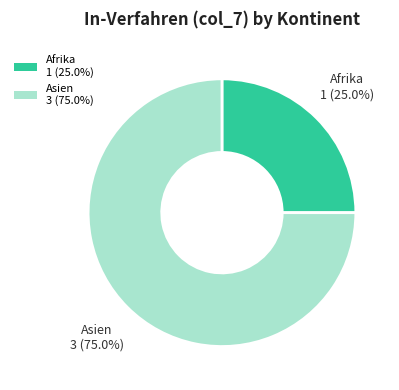

What is the largest slice in the pie chart?

Asien 3 (75.0%)